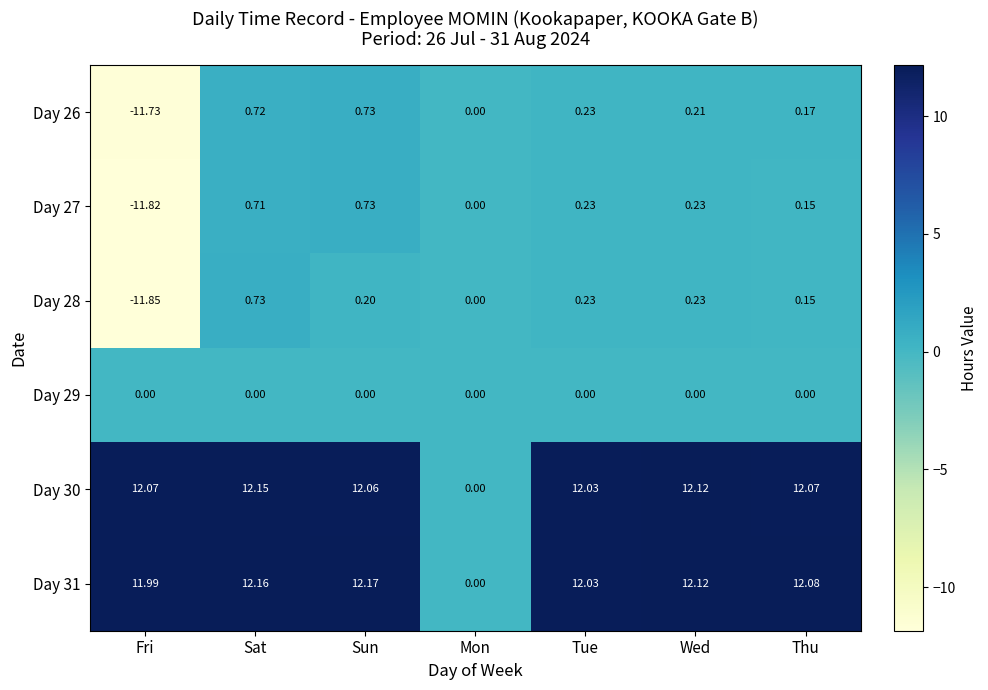

How many series are shown in this chart?

6